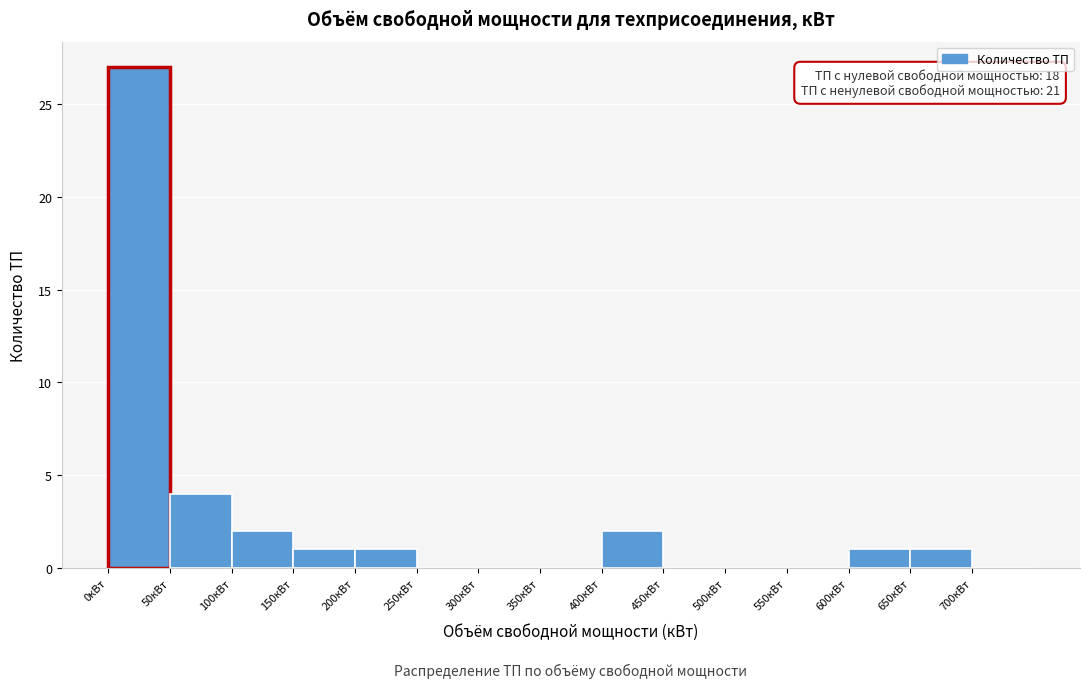

Over which range of the x-axis is the bar tallest?

0 to 50